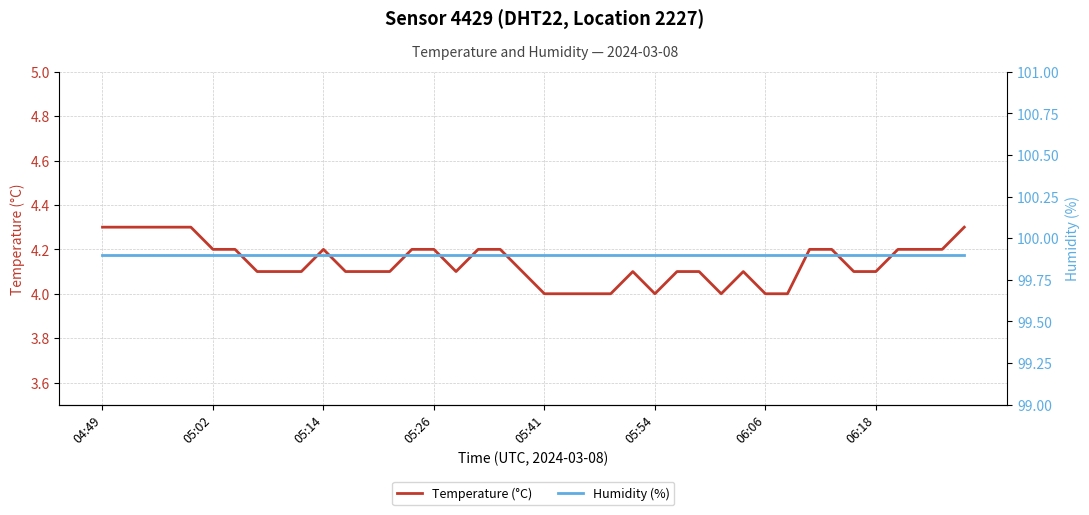

The value of Temperature (°C) at 06:06 is 4.0. True or false?

True